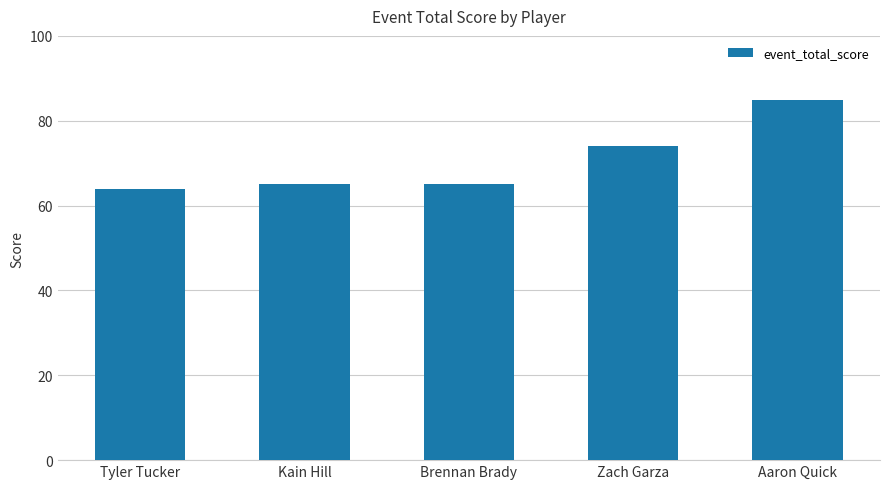

Which category has the highest value across all series?

Aaron Quick